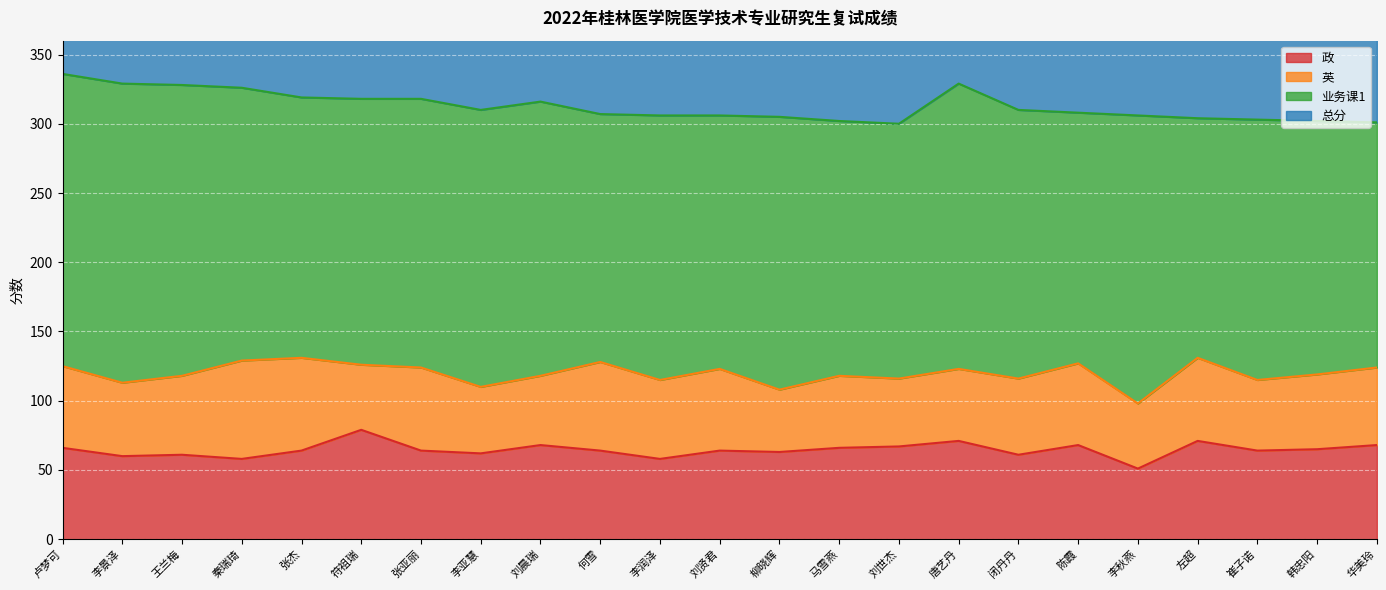

What position from the left is 崔子诺?

21